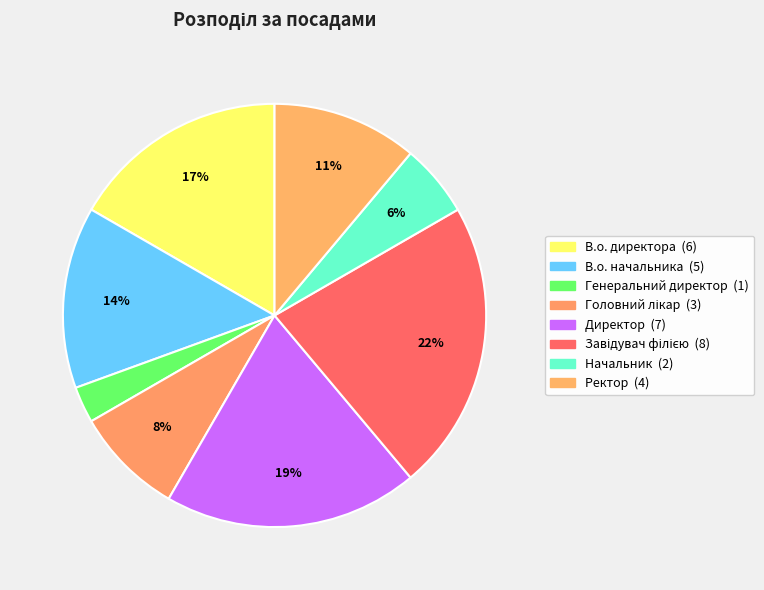

To the nearest percent, what is the difference between the Генеральний директор and Директор slice percentages?

17%